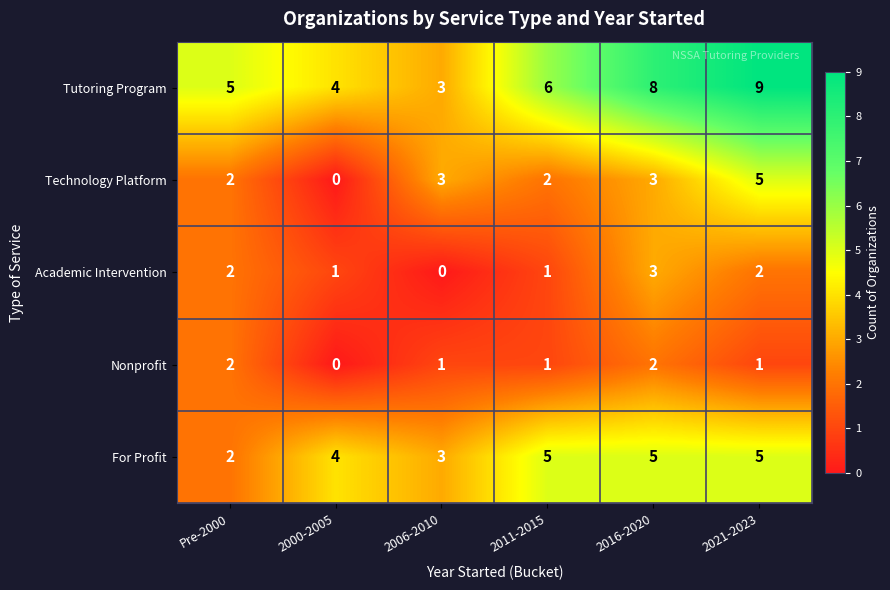

How many positive values does the Technology Platform series have?

5